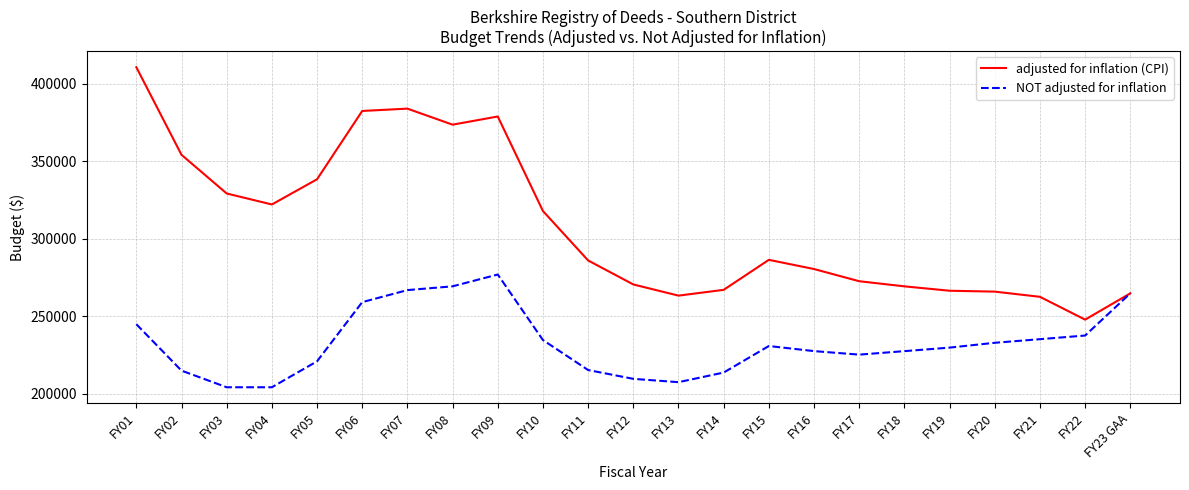

List the series in order of their overall mean, lowest first.

NOT adjusted for inflation, adjusted for inflation (CPI)